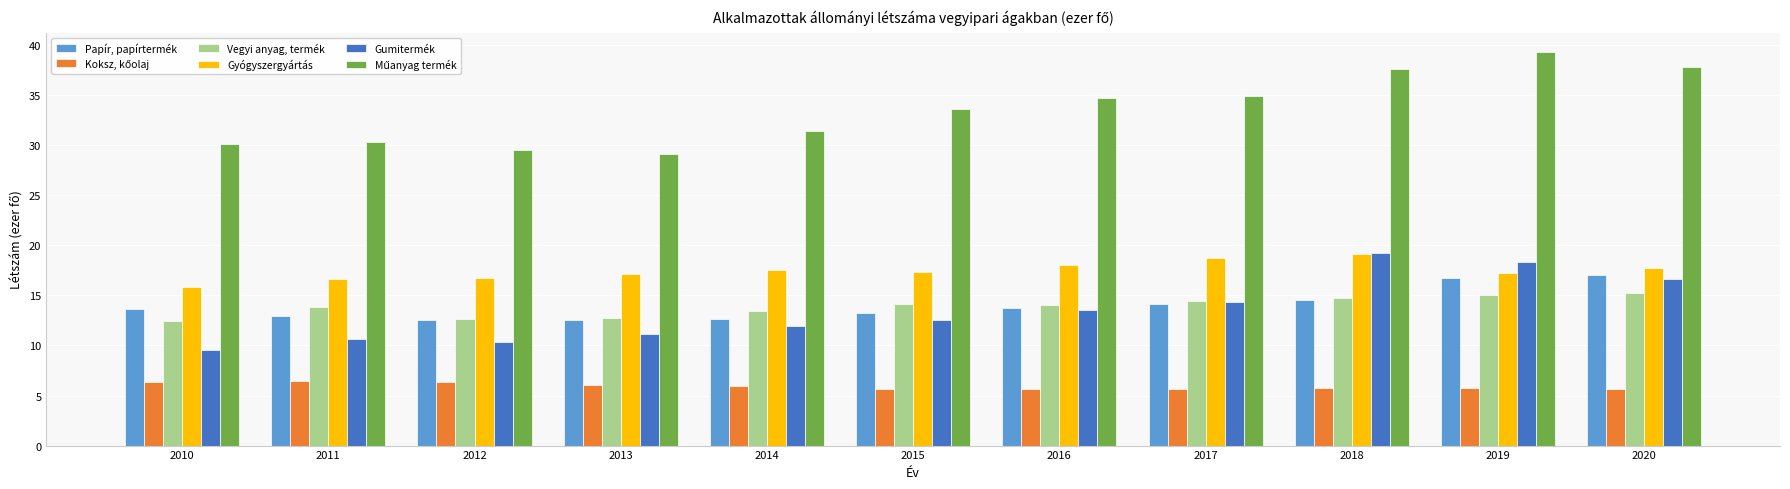

What is the average value of the Gumitermék series?

13.5